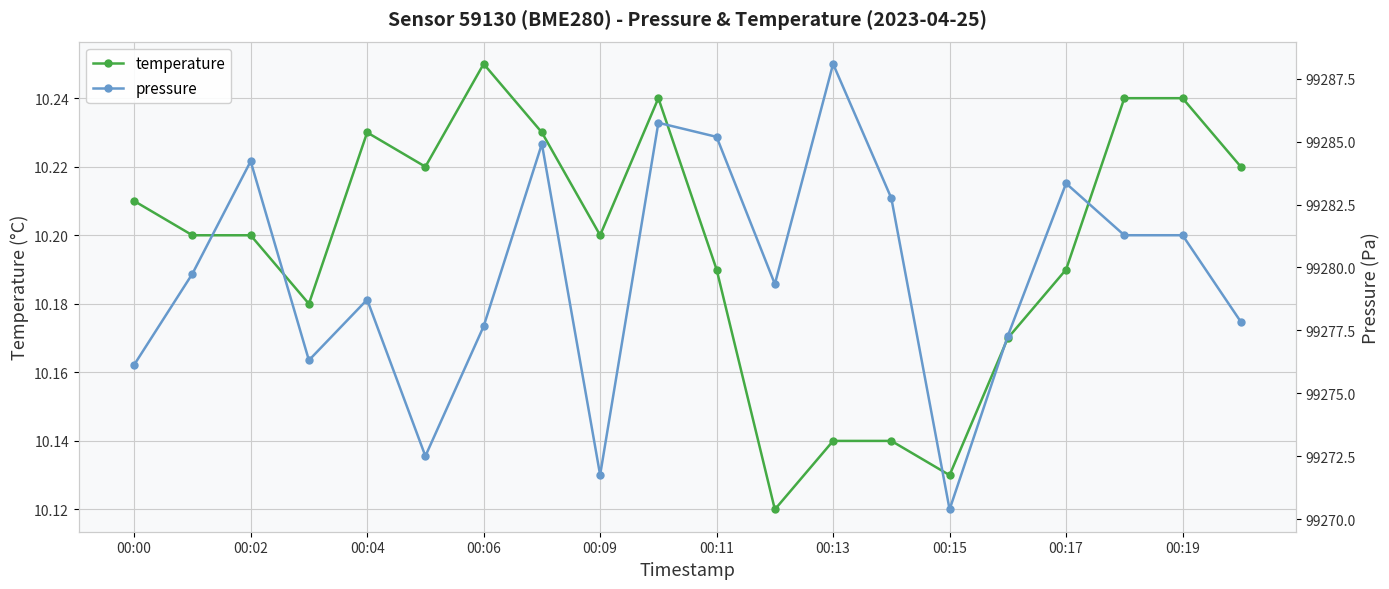

What is the average value of the pressure series?

99279.7